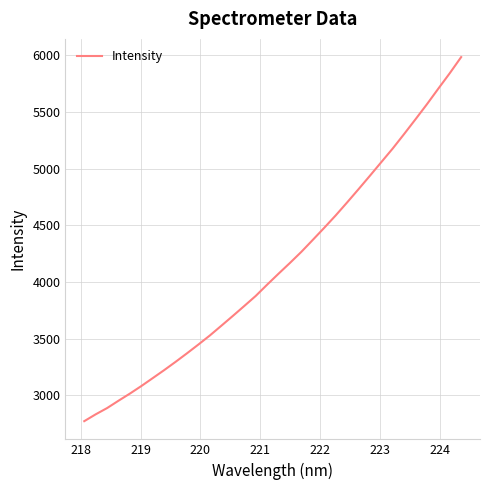

What is the smallest value displayed?

2770.8